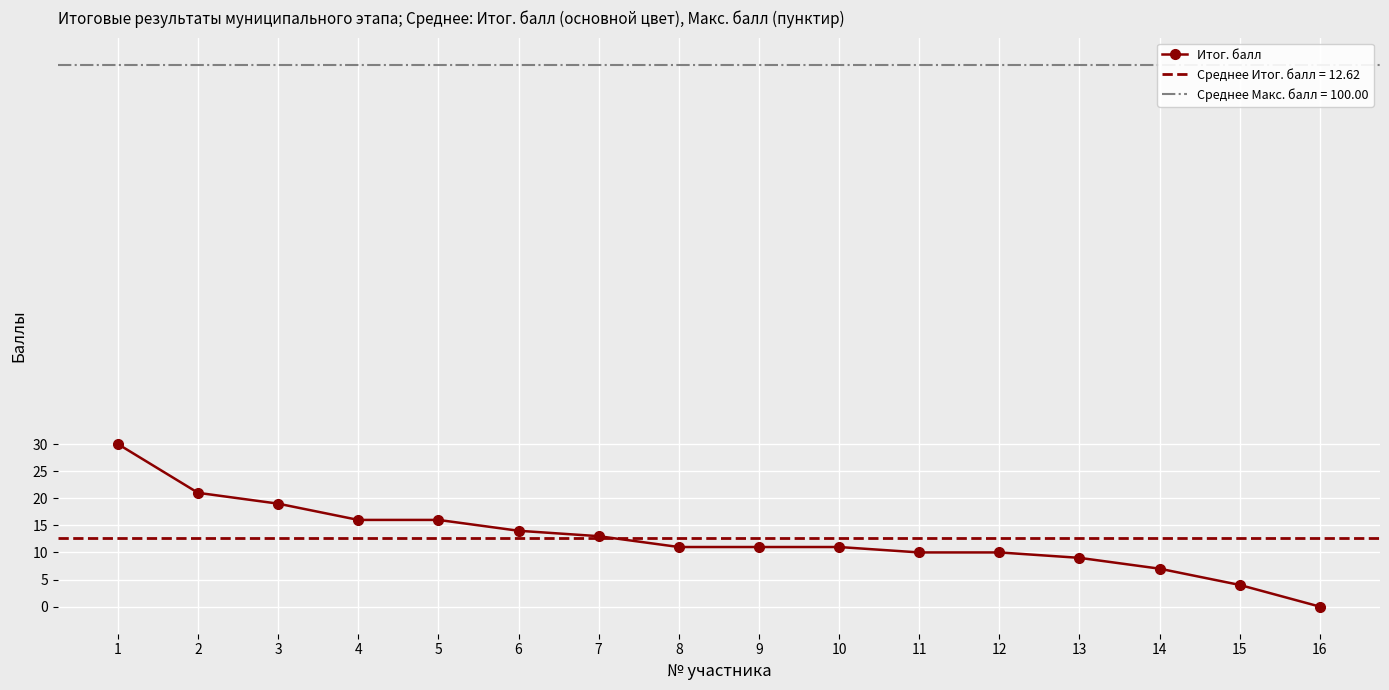

Which has a higher value, 11 or 16?

11